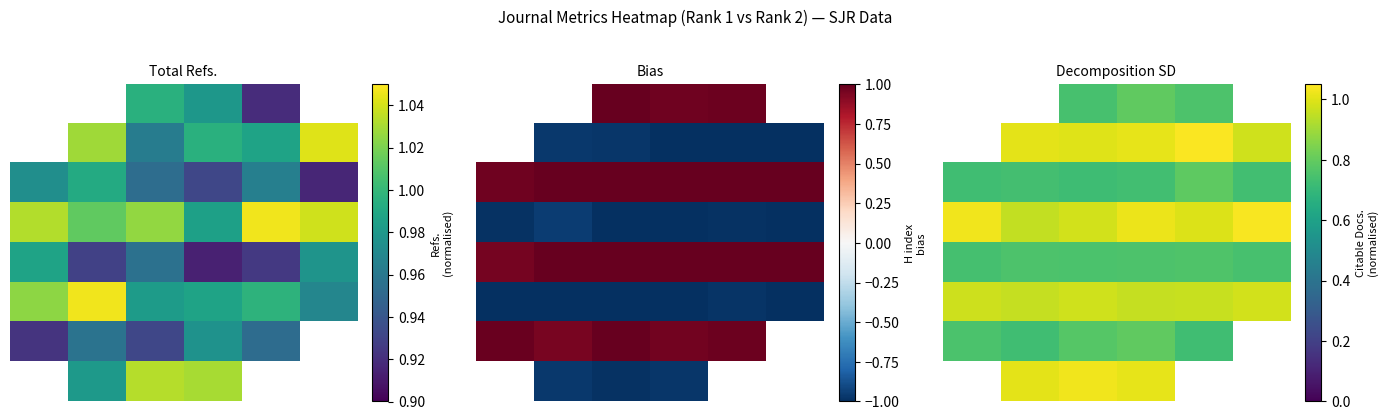

True or false: row_7 has a value of 1.0 at 1.

True